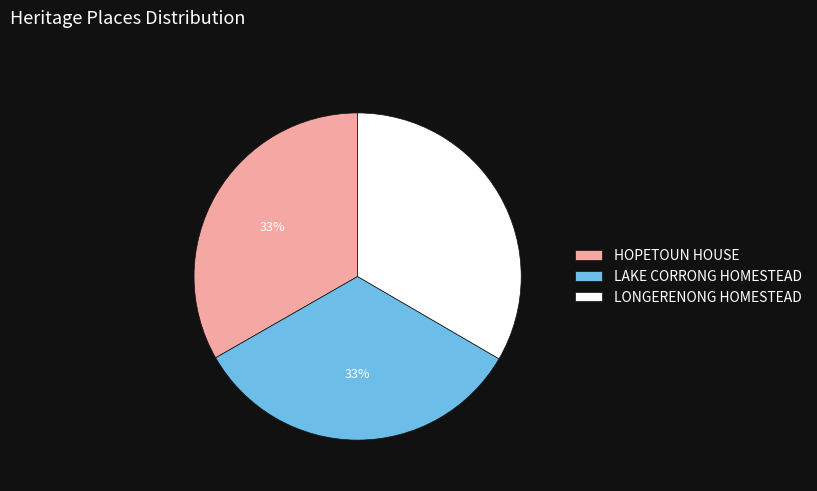

To the nearest percent, what is the average slice percentage?

33%